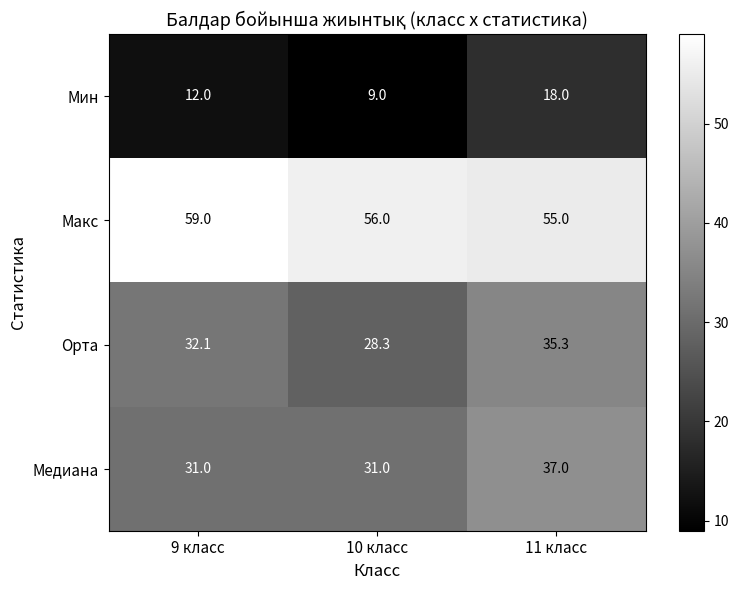

What is the total value across all series at 10 класс?

124.3